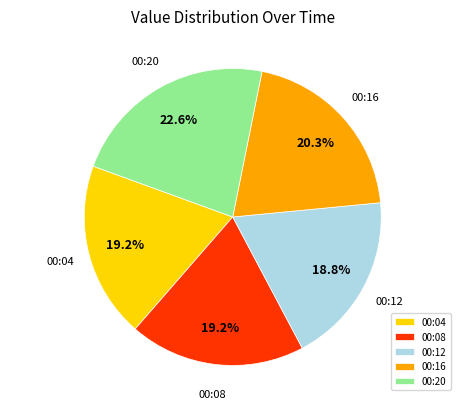

What is the largest slice in the pie chart?

00:20